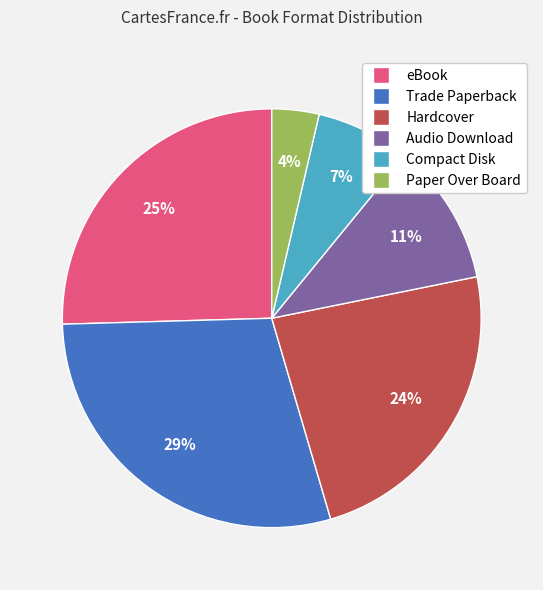

How many slices are in this pie chart?

6